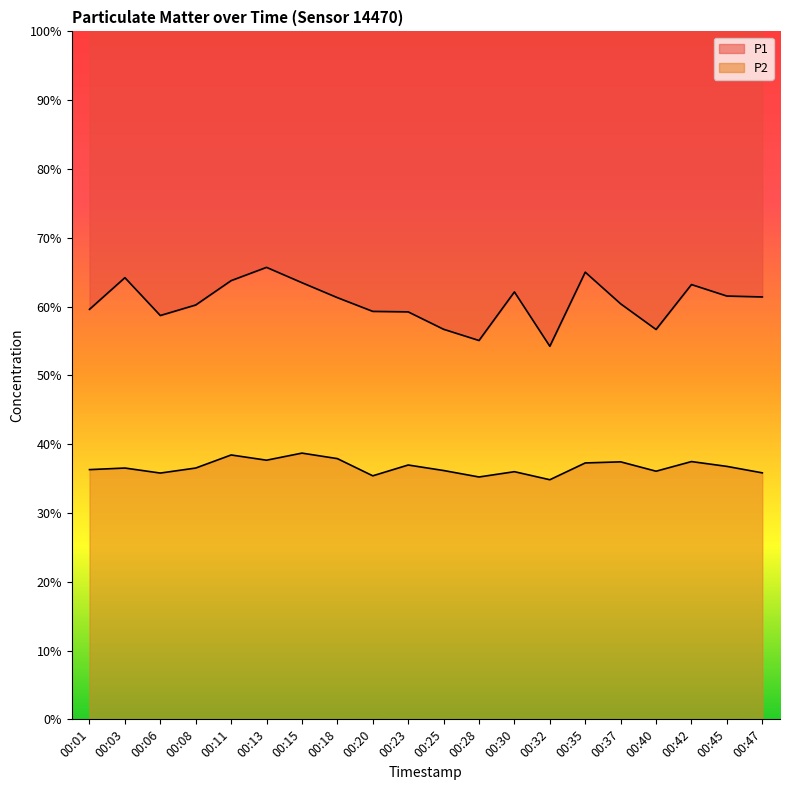

What is the highest value of the P2 series?

38.7